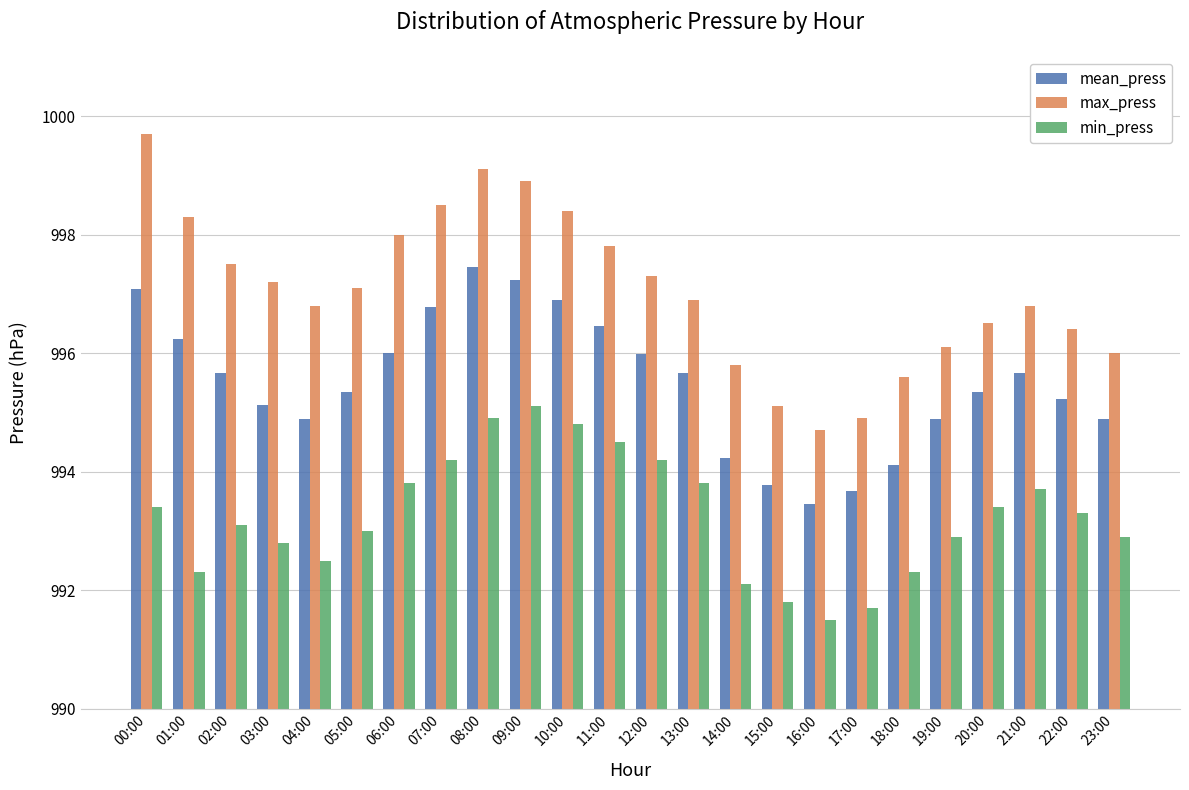

Which series changed the most between 07:00 and 22:00?

max_press